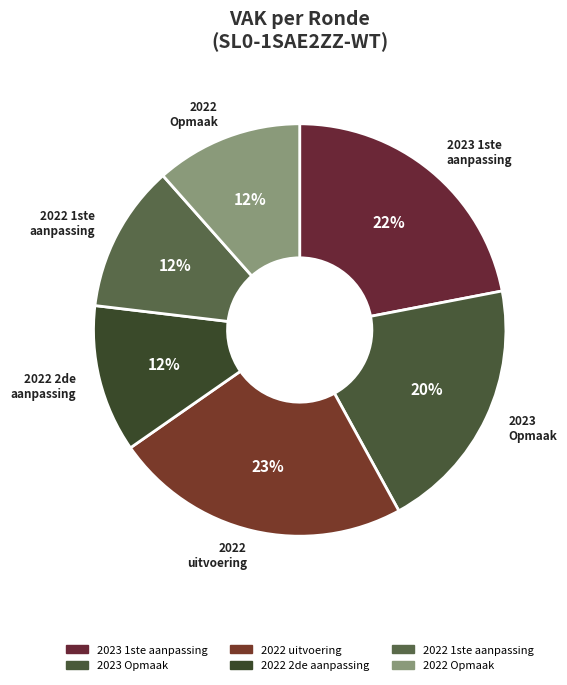

Is there a majority slice in this chart?

No